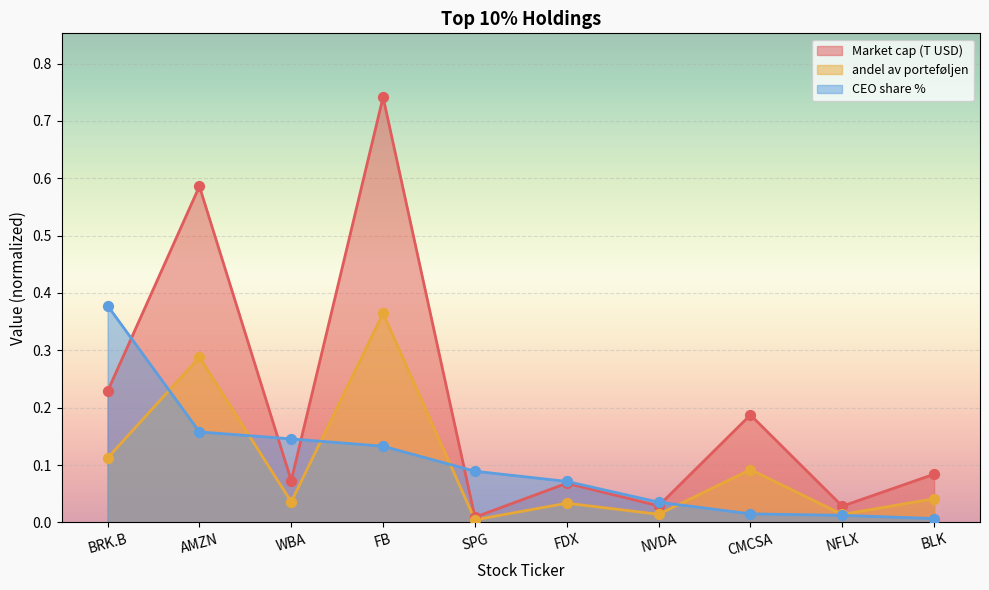

Which series has the largest total across all categories?

Market cap (T USD)